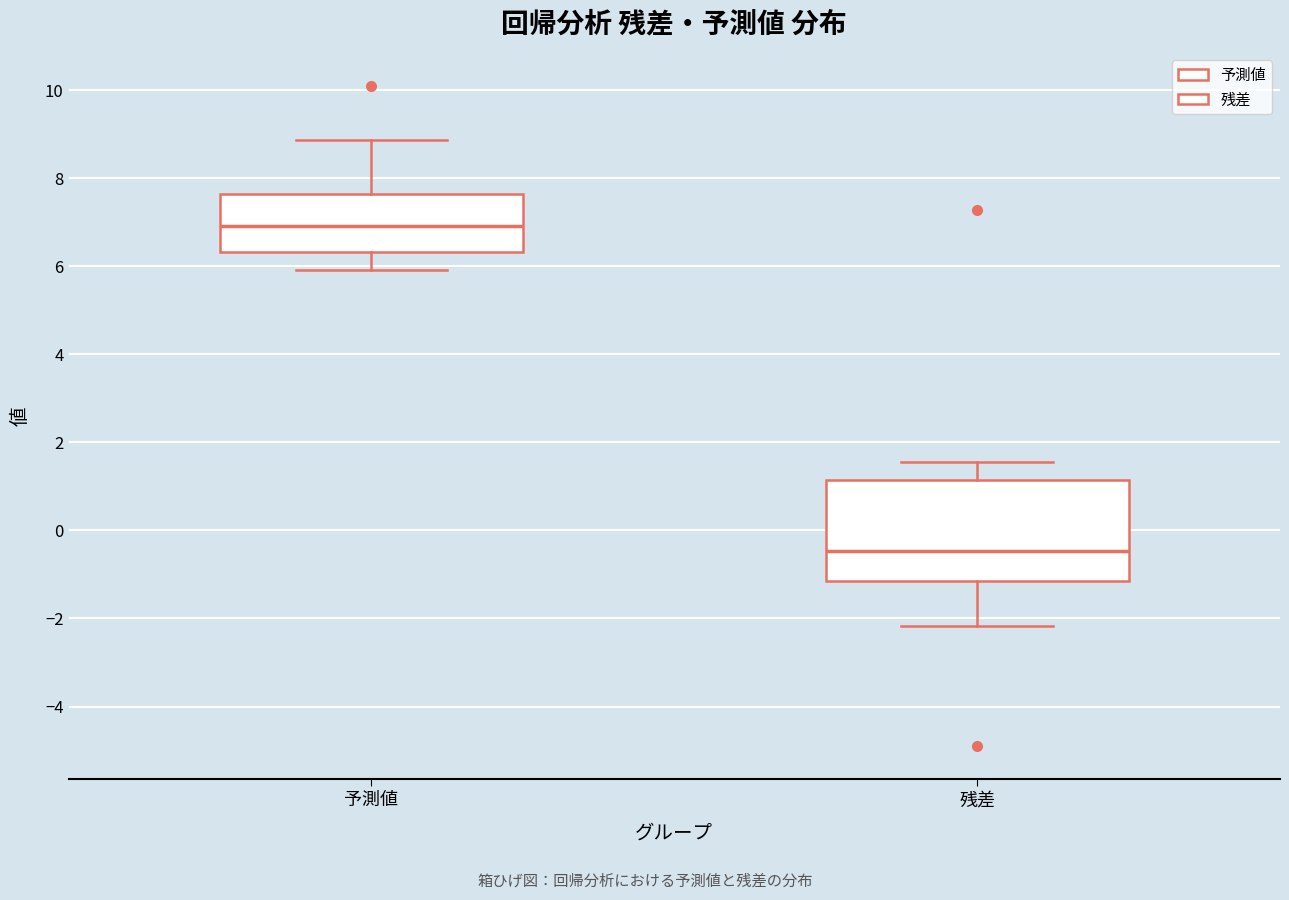

Reading left to right, transcribe this box plot: for each box, give where its median line is, the range the box spans, and where its two whiskers end, as read against the y-axis. The values are not printed on the chart, so give them approximately, as read against the axis.

予測値: median 7.0, box 6.4 to 7.6, whiskers 6.0 to 8.8
残差: median -0.4, box -1.2 to 1.2, whiskers -2.2 to 1.6